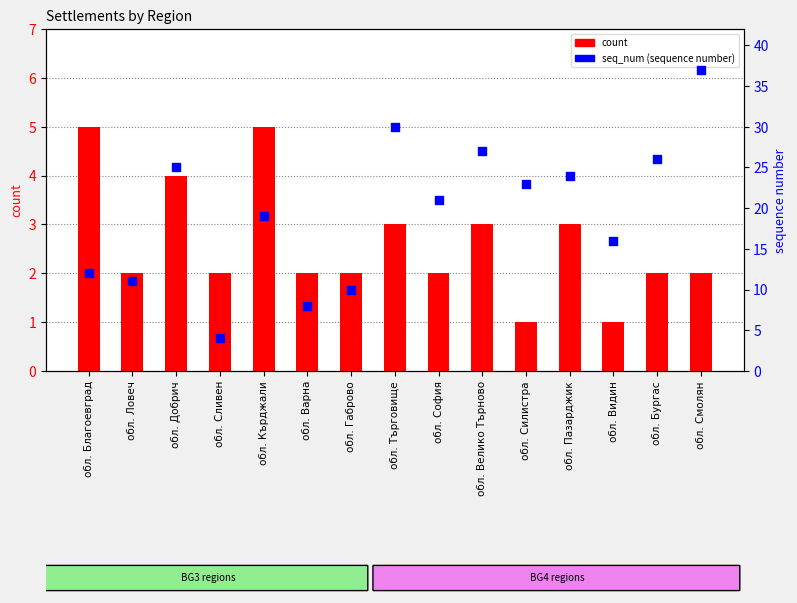

At which category is the sum across all series the highest?

обл. Смолян